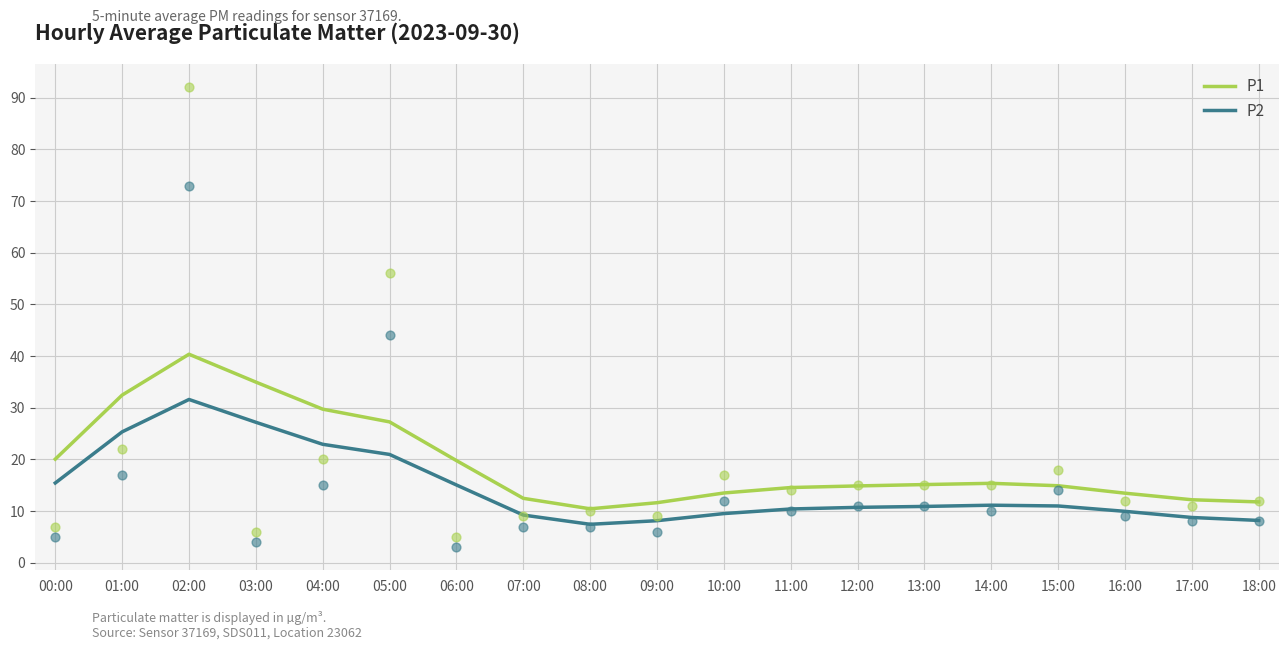

Which series has the largest total across all categories?

P1